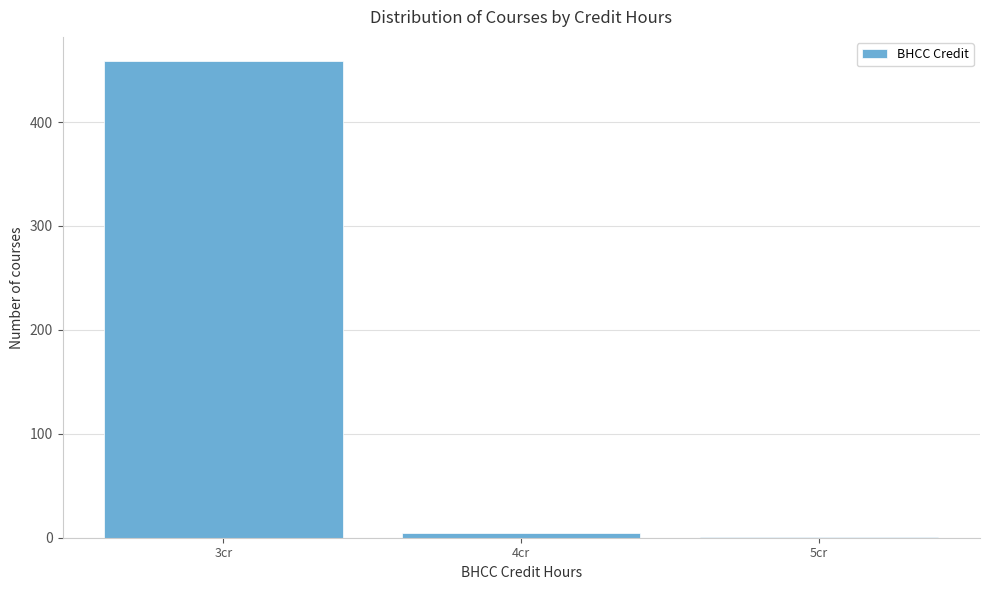

Reading left to right, transcribe all the data shown in this chart.

3cr=459	4cr=5	5cr=1